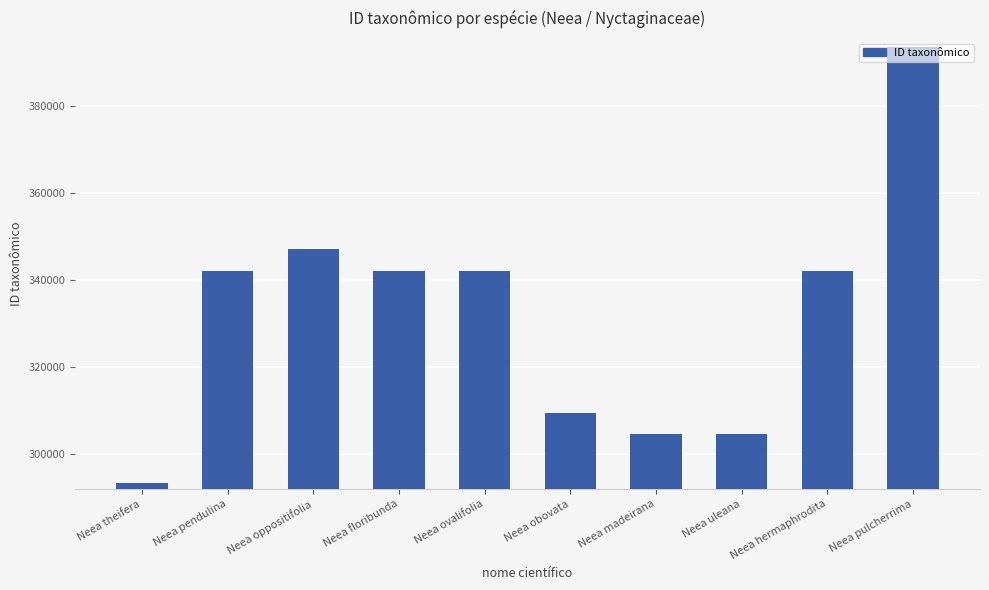

Approximately how many times larger is the value at Neea floribunda compared to Neea hermaphrodita?

1.0